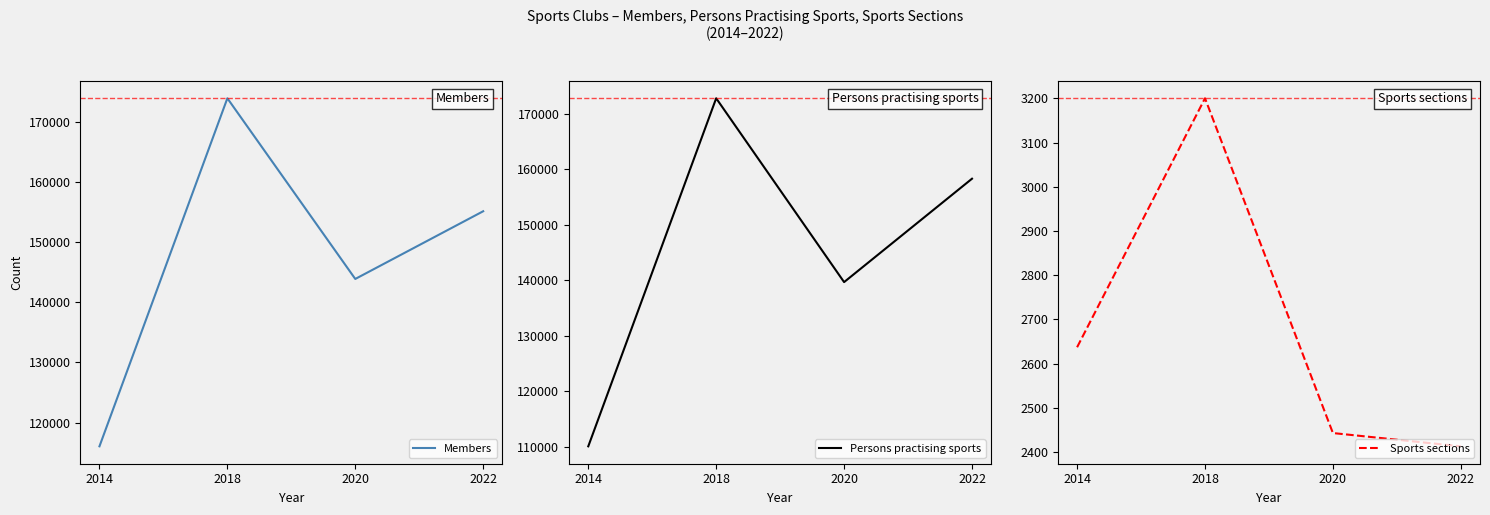

How many interior local peaks does the Sports sections series have?

1